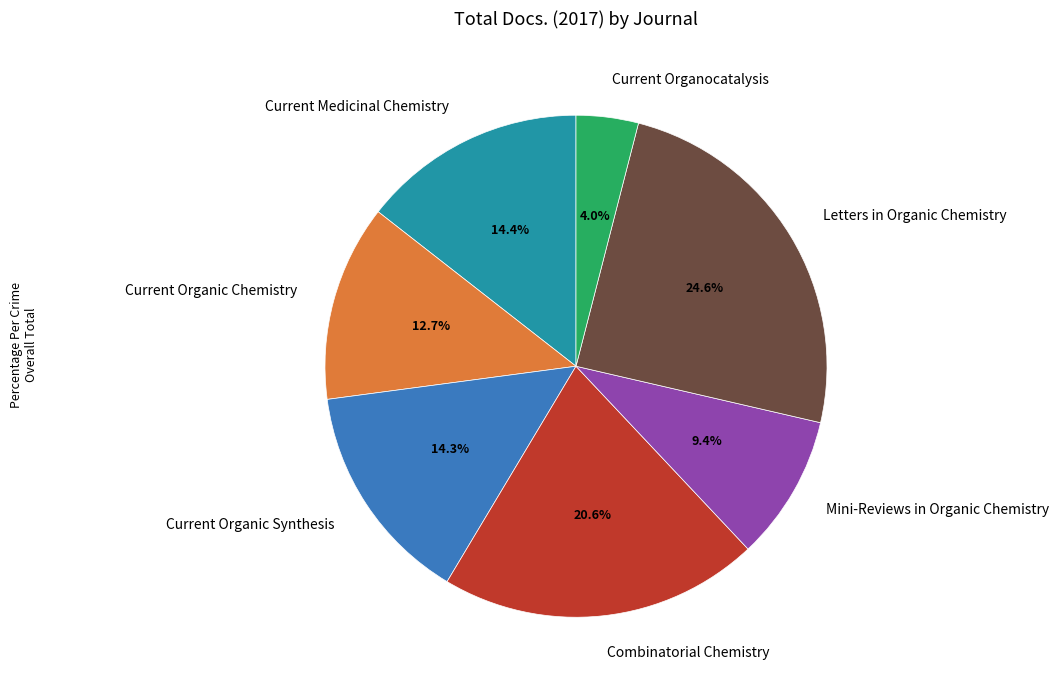

Which category has the biggest portion of the pie?

Letters in Organic Chemistry